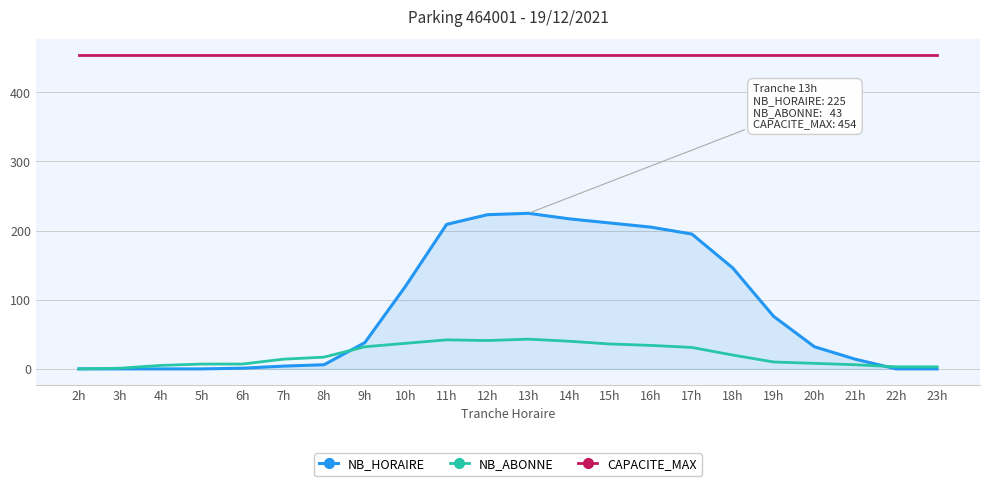

What are all the series names shown in the legend?

NB_HORAIRE, NB_ABONNE, CAPACITE_MAX